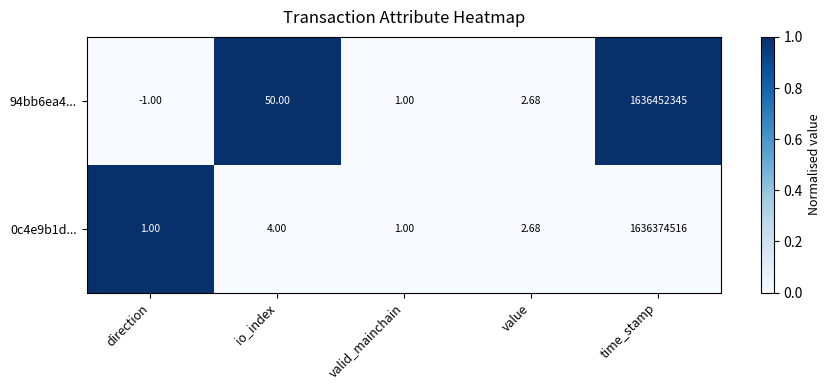

Is the value of 0c4e9b1d... at valid_mainchain greater than the value of 94bb6ea4... at io_index?

No